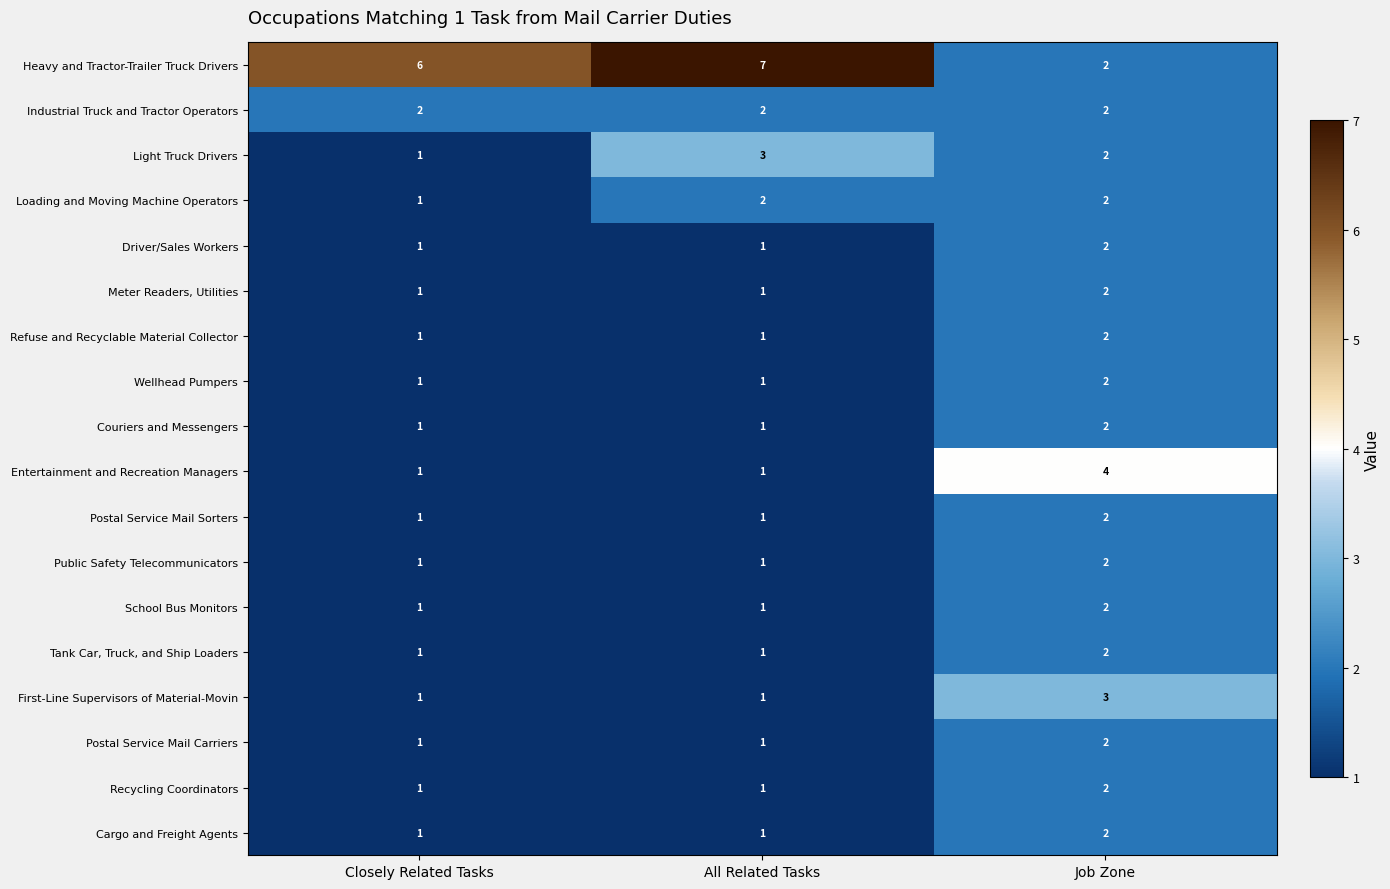

What is the sum of all Public Safety Telecommunicators values?

4